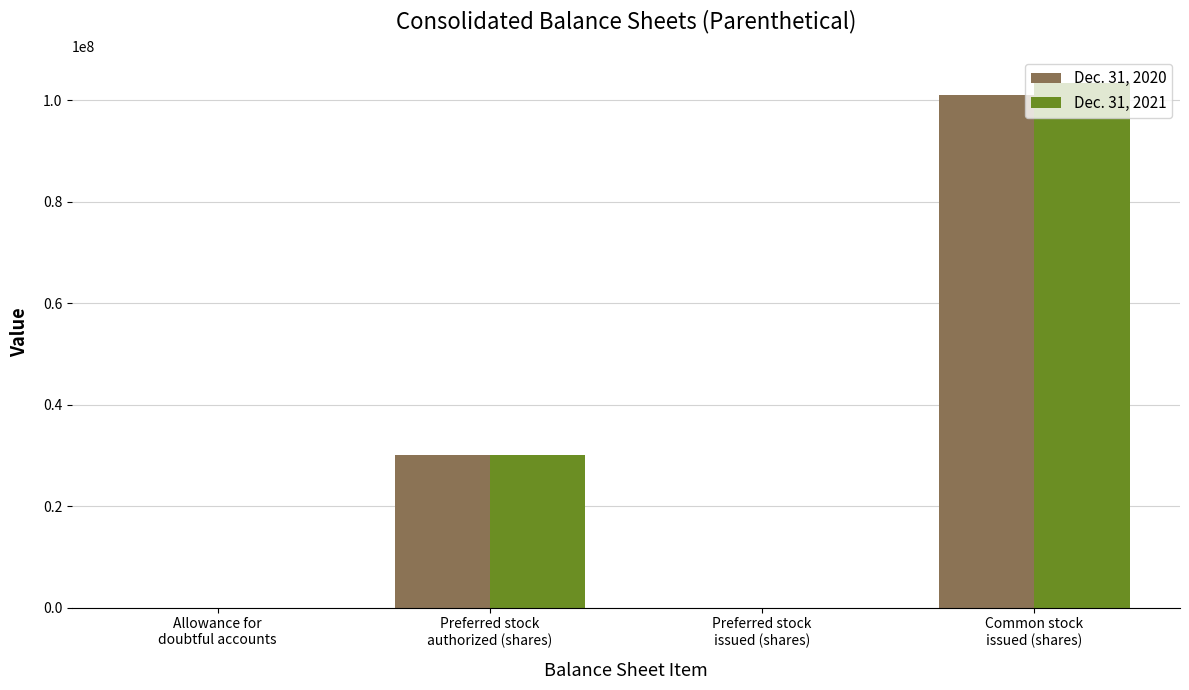

What is the maximum value shown in the chart?

103437177